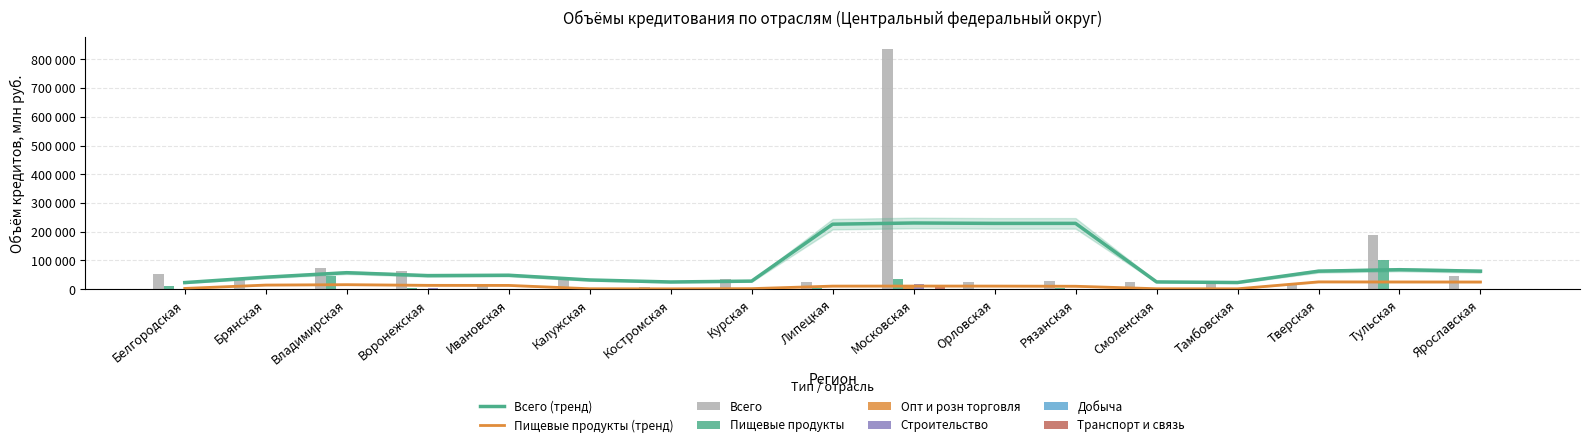

Reading left to right, transcribe all the data shown in this chart.

Всего: Белгородская=54270	Брянская=38220	Владимирская=75169	Воронежская=62508	Ивановская=13748	Калужская=43324	Костромская=9289	Курская=34483	Липецкая=25922	Московская=835261	Орловская=26133	Рязанская=28949	Смоленская=26065	Тамбовская=20520	Тверская=17865	Тульская=186923	Ярославская=46366
Пищевые продукты: Белгородская=10052	Брянская=965	Владимирская=46905	Воронежская=5585	Ивановская=672	Калужская=127	Костромская=388	Курская=4350	Липецкая=3567	Московская=35130	Орловская=1220	Рязанская=3880	Смоленская=1296	Тамбовская=659	Тверская=288	Тульская=100087	Ярославская=346
Опт и розн торговля: Белгородская=826	Брянская=113	Владимирская=123	Воронежская=1075	Ивановская=93	Калужская=129	Костромская=53	Курская=189	Липецкая=137	Московская=11667	Орловская=197	Рязанская=181	Смоленская=434	Тамбовская=848	Тверская=552	Тульская=323	Ярославская=1566
Строительство: Белгородская=2198	Брянская=396	Владимирская=312	Воронежская=2633	Ивановская=430	Калужская=3398	Костромская=135	Курская=815	Липецкая=775	Московская=19085	Орловская=591	Рязанская=1437	Смоленская=290	Тамбовская=240	Тверская=879	Тульская=596	Ярославская=1358
Добыча: Белгородская=424	Брянская=0	Владимирская=41	Воронежская=147	Ивановская=2	Калужская=71	Костромская=0	Курская=0	Липецкая=18	Московская=2043	Орловская=0	Рязанская=61	Смоленская=0	Тамбовская=285	Тверская=22	Тульская=1878	Ярославская=0
Транспорт и связь: Белгородская=2011	Брянская=311	Владимирская=245	Воронежская=2145	Ивановская=255	Калужская=247	Костромская=130	Курская=690	Липецкая=621	Московская=15636	Орловская=568	Рязанская=1307	Смоленская=192	Тамбовская=234	Тверская=833	Тульская=544	Ярославская=1055